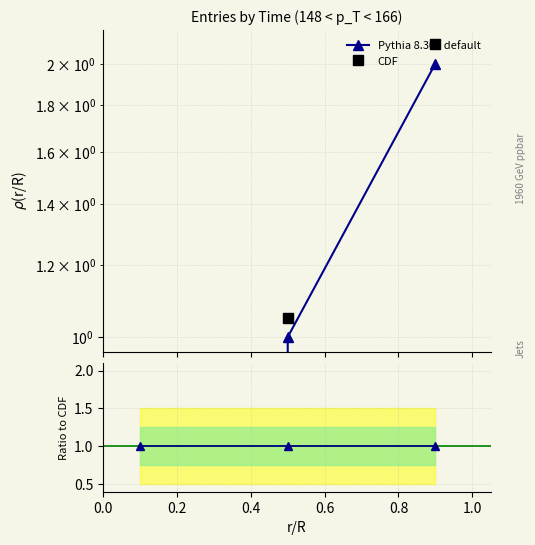

The Ratio to CDF series shows 0.7 at 0.4. True or false?

False